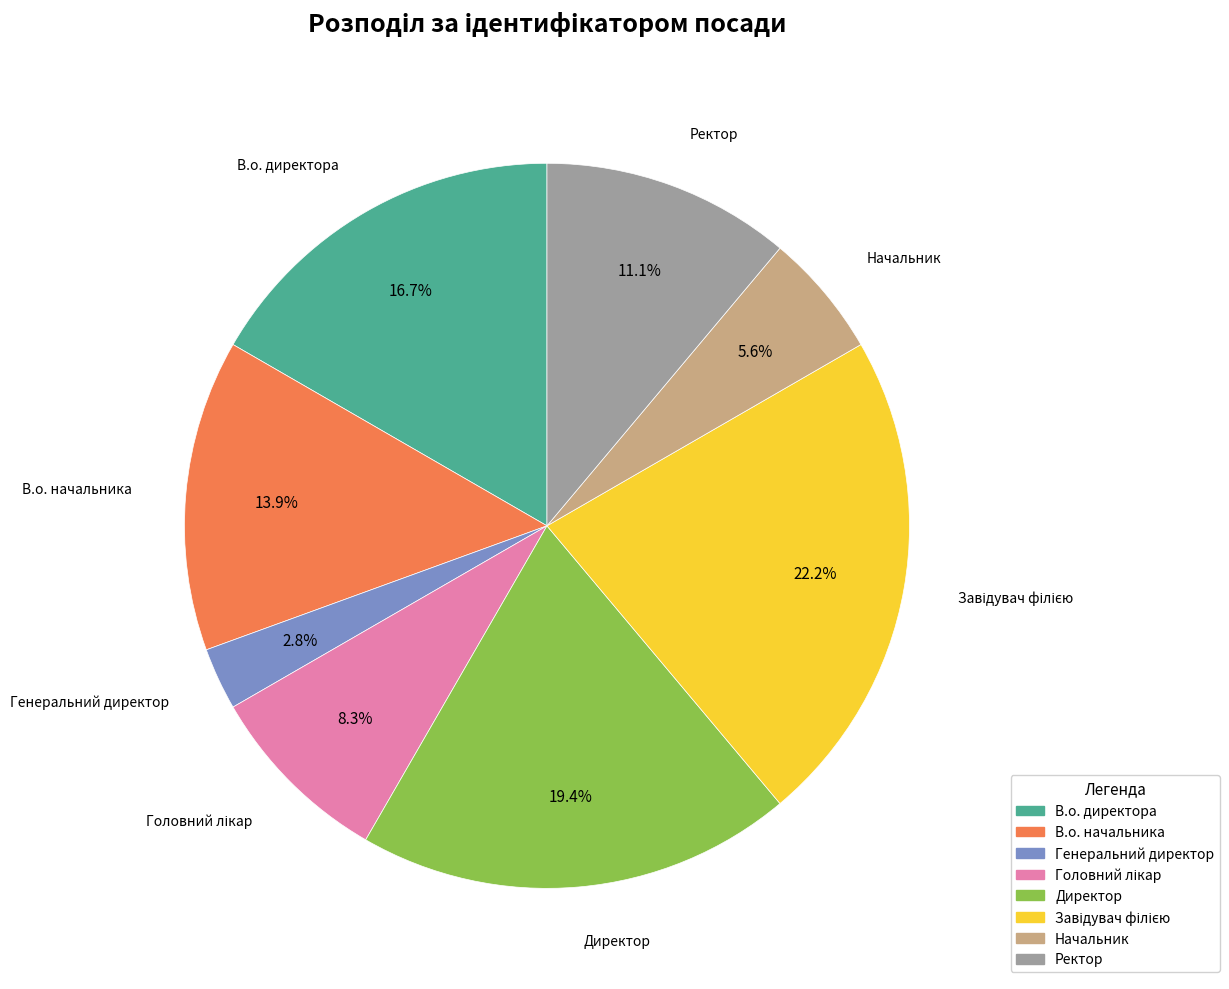

Which has a higher value, Директор or Ректор?

Директор